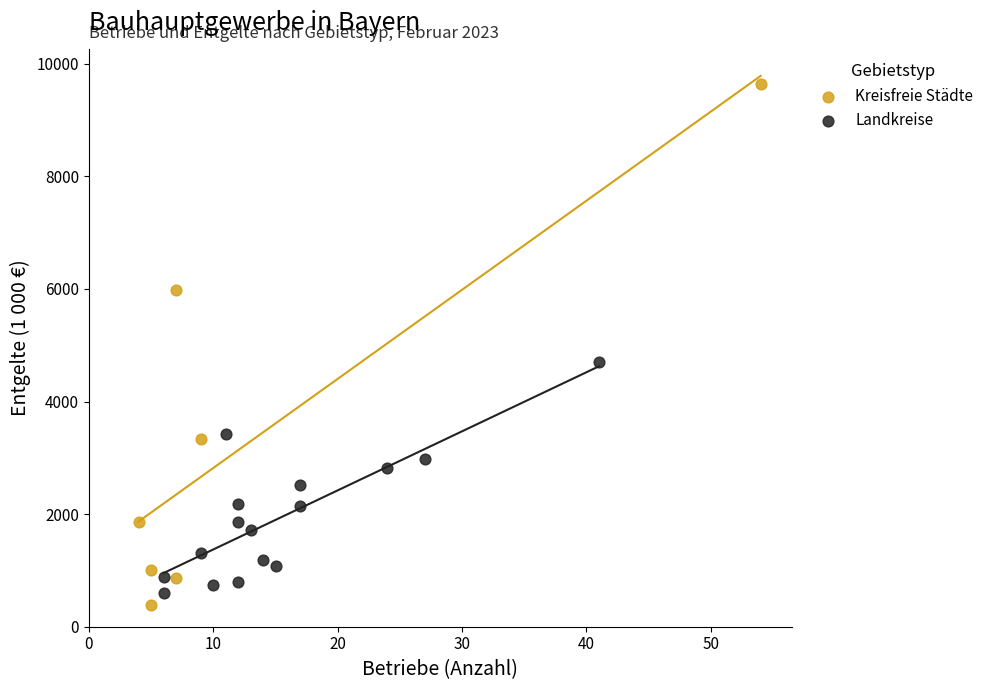

Which series reaches the maximum Y coordinate?

Kreisfreie Städte